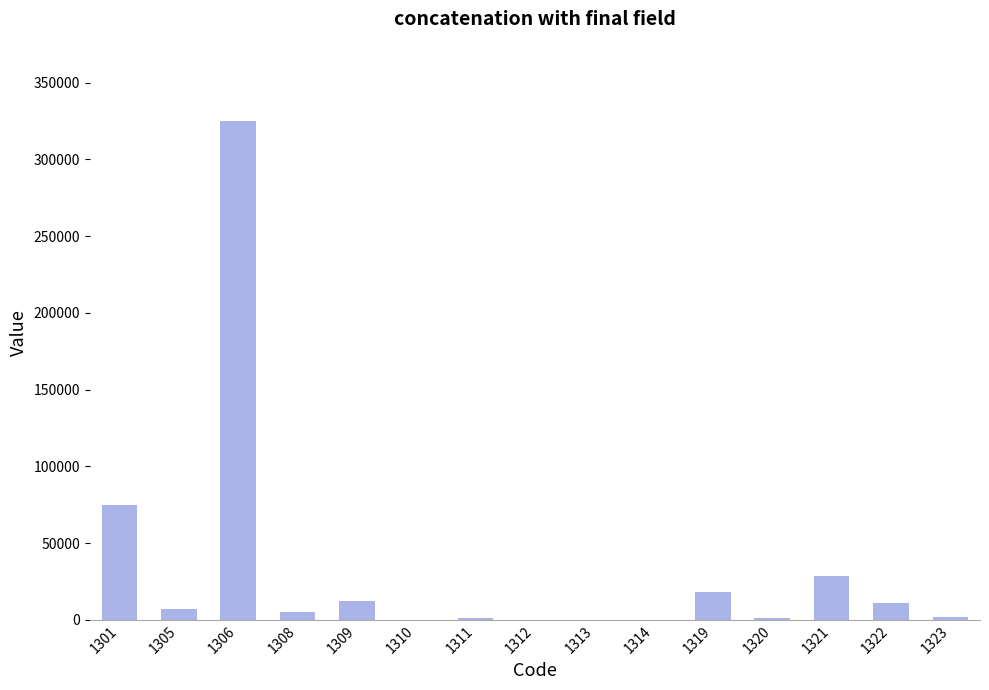

Which has a higher value, 1310 or 1306?

1306